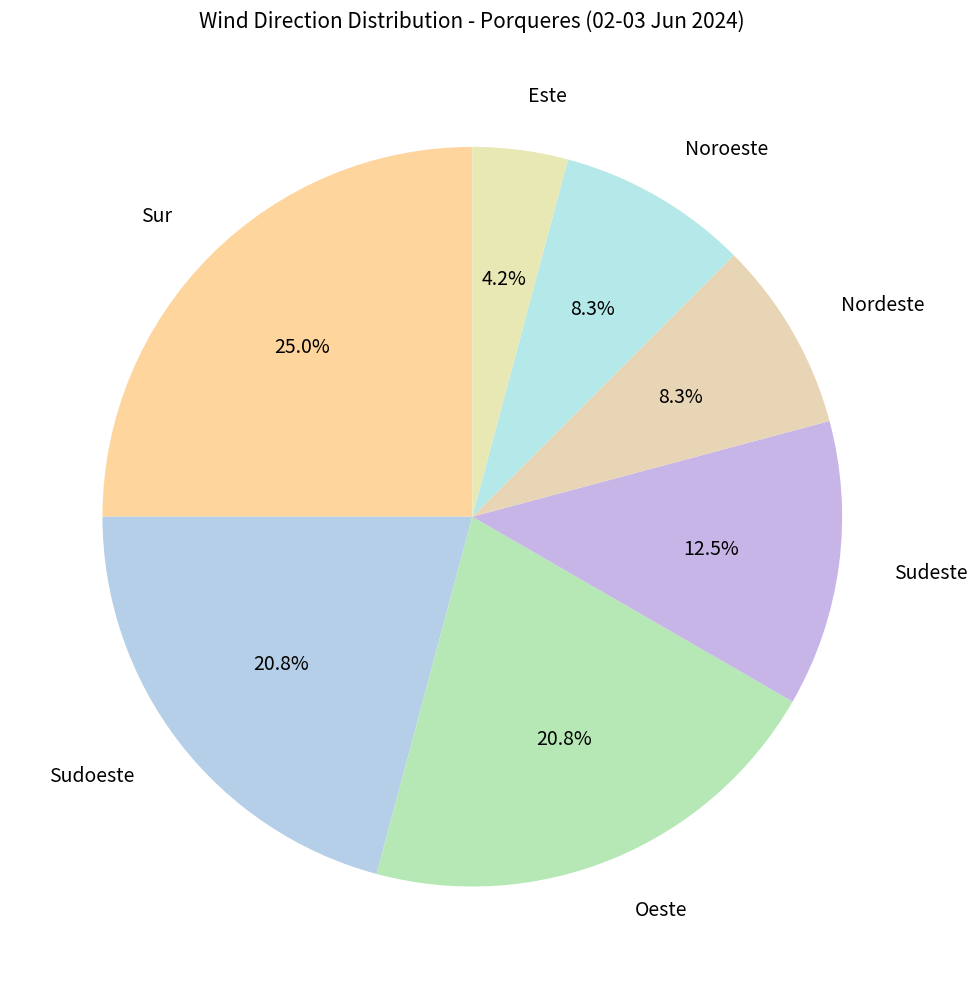

To the nearest percent, what is the combined percentage of Oeste and Nordeste?

29%